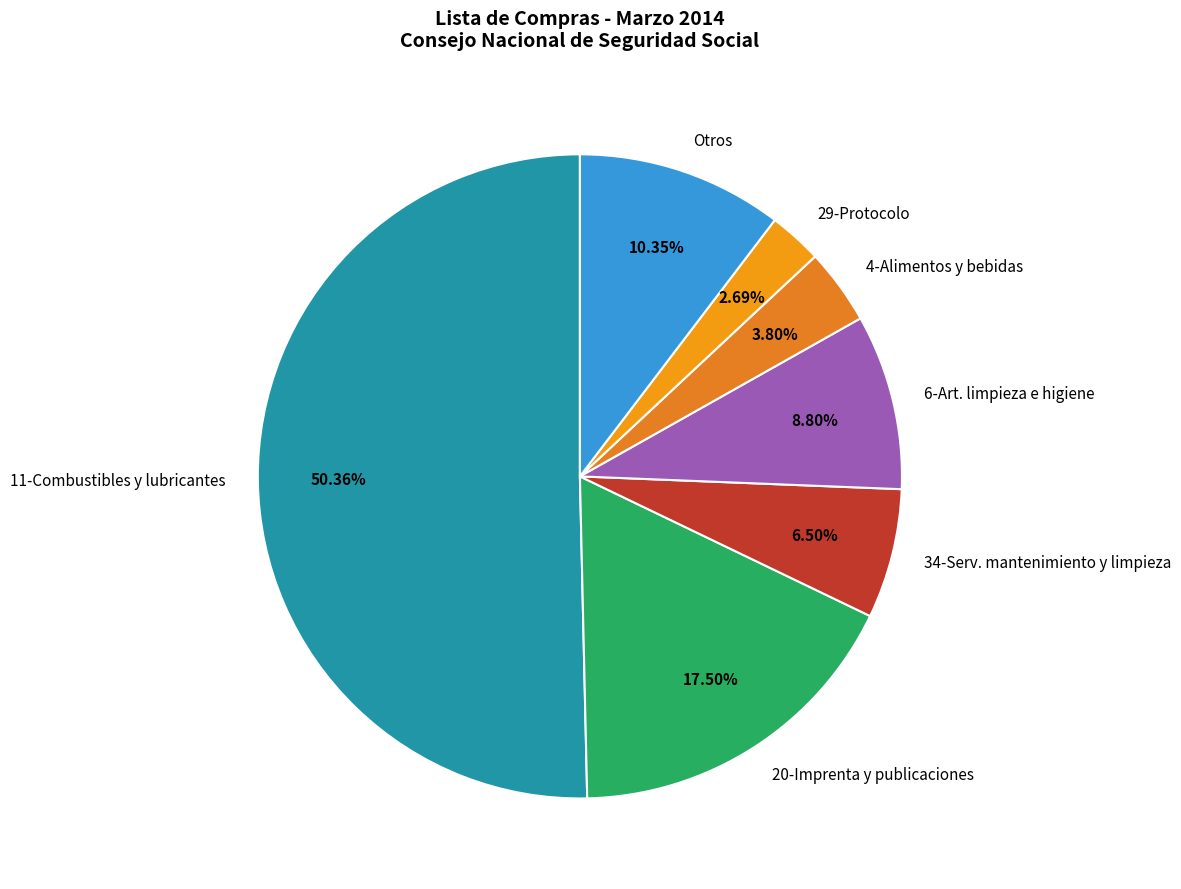

Approximately how many times larger is the value at 6-Art. limpieza e higiene compared to 34-Serv. mantenimiento y limpieza?

1.4